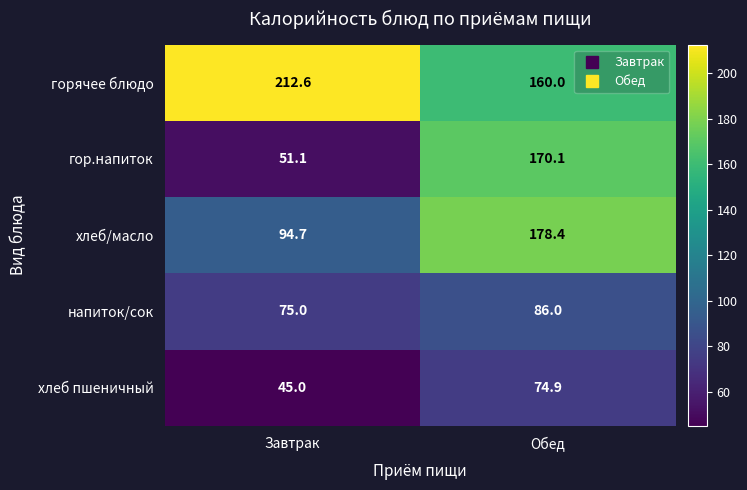

What is the maximum value shown in the chart?

212.6